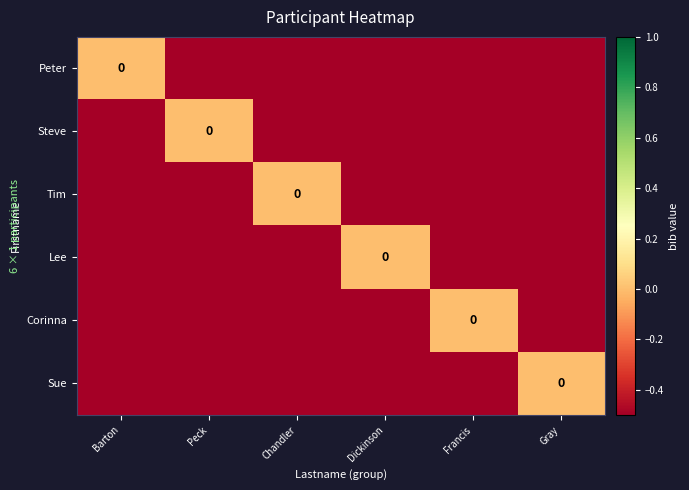

The Steve series shows -0.5 at Chandler. True or false?

True